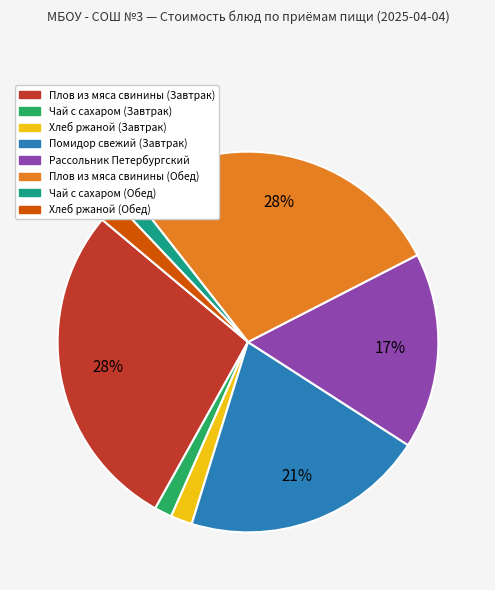

Do Рассольник Петербургский and Хлеб ржаной (Обед) together represent more than half of the pie?

No